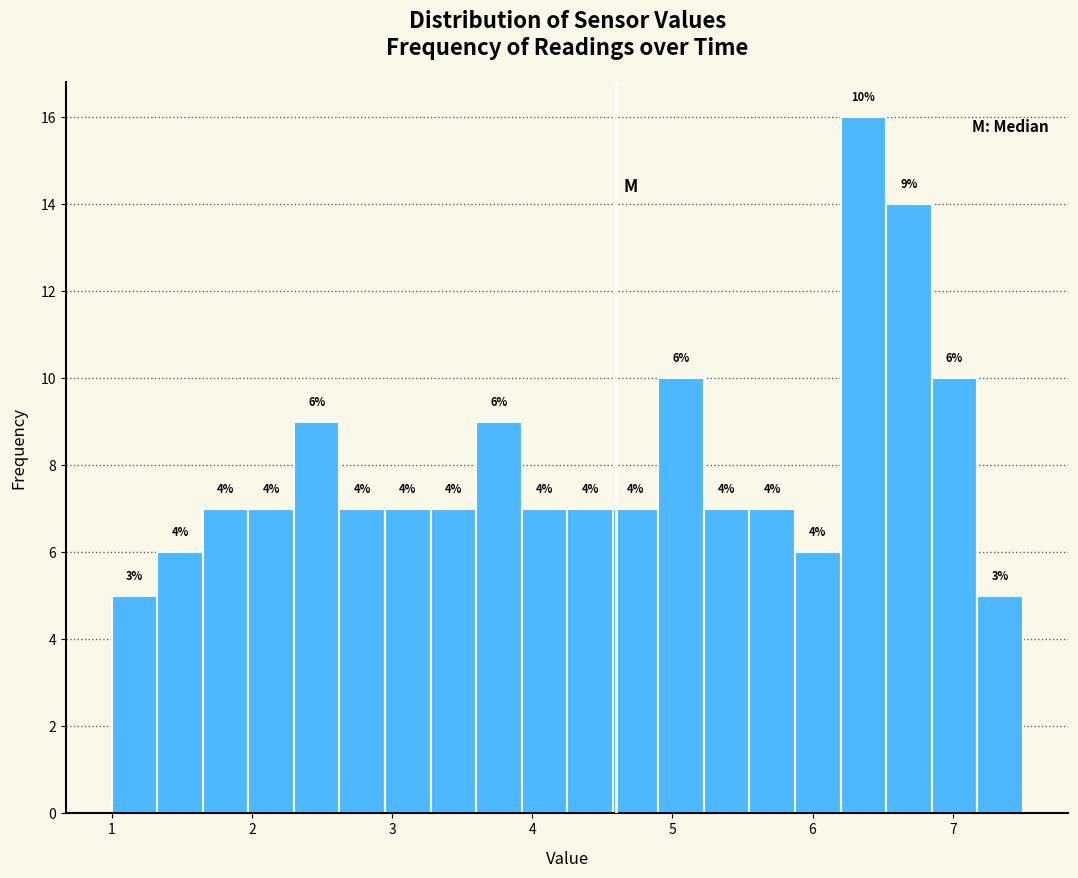

Read against the x-axis, roughly where is the centre of the tallest bar?

6.4